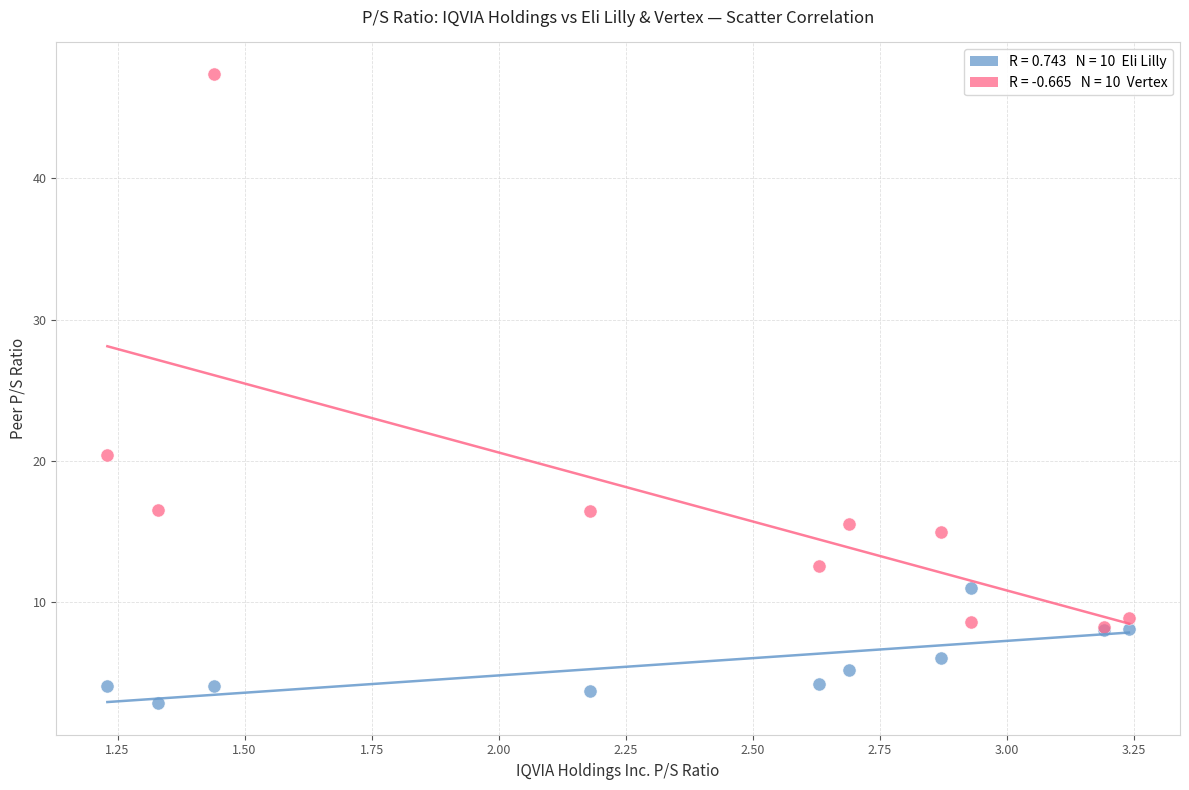

Across all series, what Y value is closest to 25?

20.4